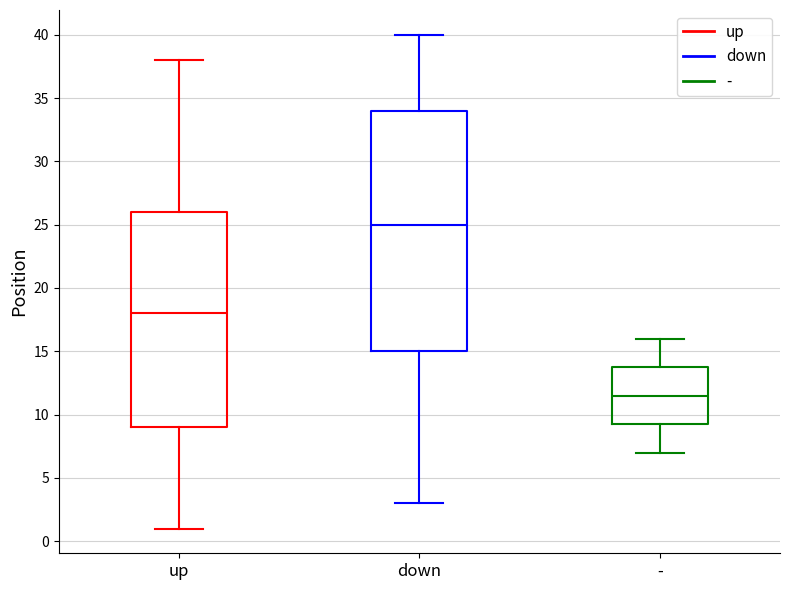

Where is the upper edge of the box for - on the y-axis? The values are not printed on the chart, so give them approximately, as read against the axis.

14.0